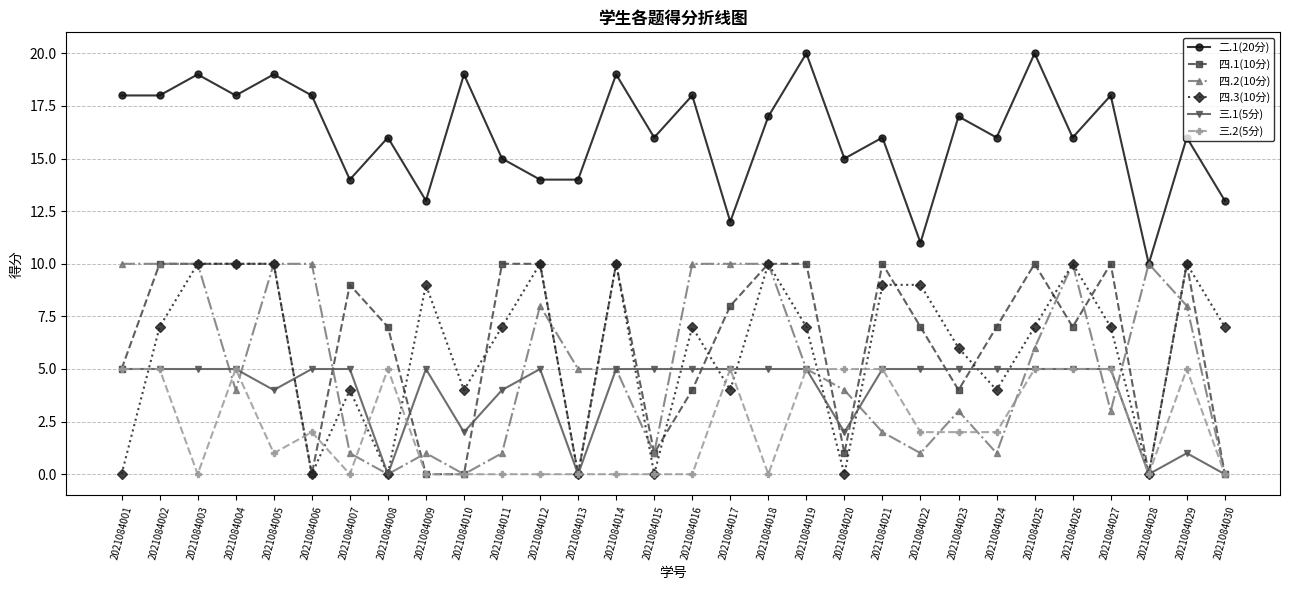

What is the difference between the maximum and minimum values in the 二.1(20分) series?

10